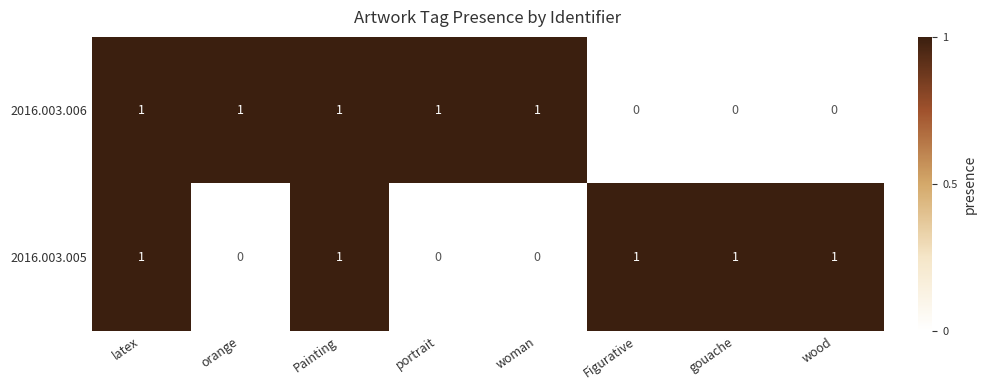

Rank the series at orange from highest to lowest value.

2016.003.006, 2016.003.005